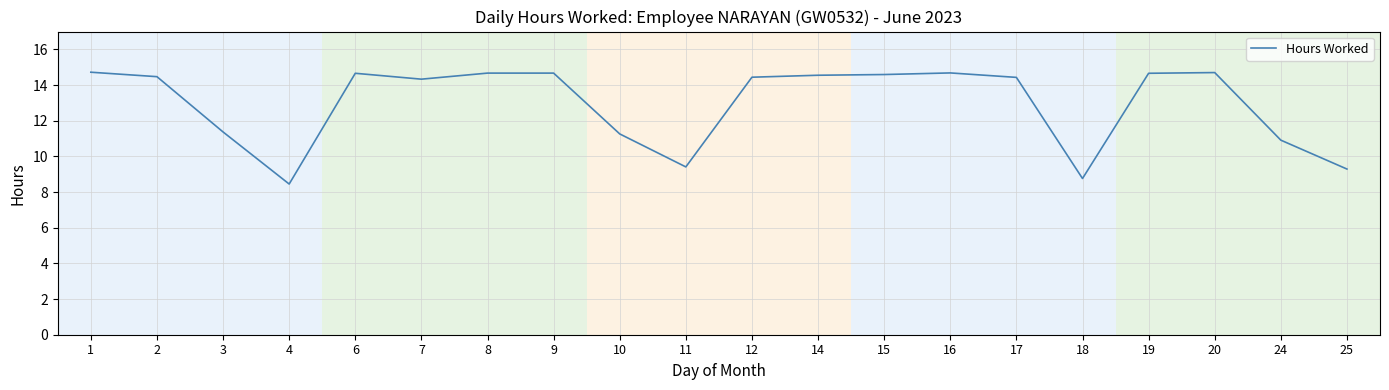

Is it true that the value at 17 is 8.6?

False